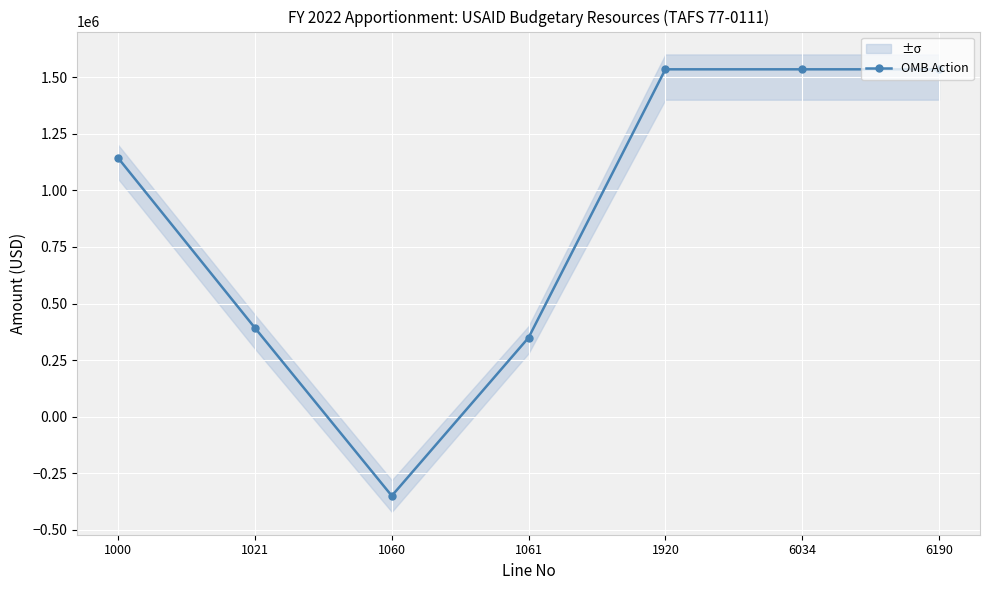

How many values are below zero?

1